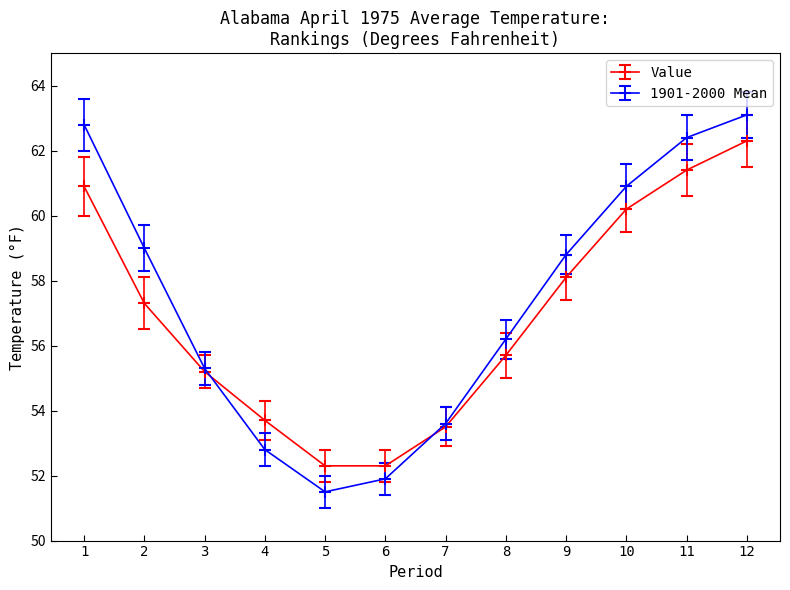

At which category does 1901-2000 Mean reach its first local valley?

5